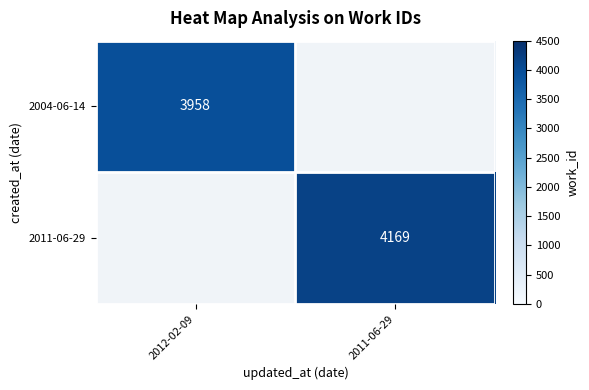

How many data points does each series have?

2